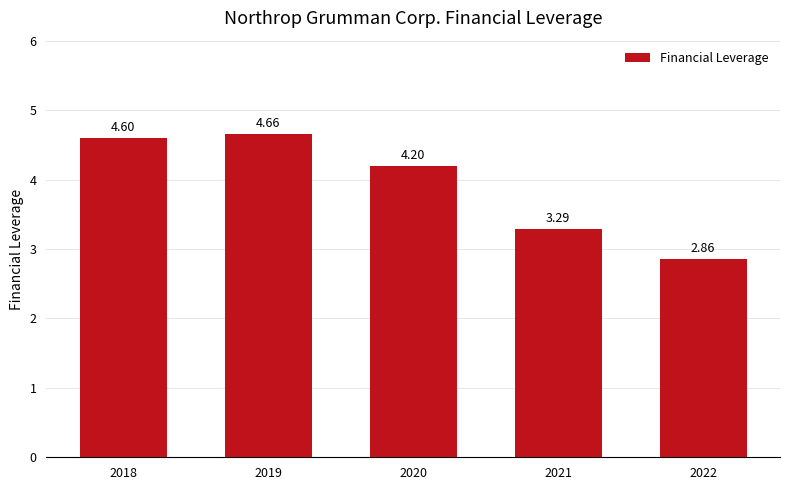

What is the difference between the values at 2021 and 2018?

1.3